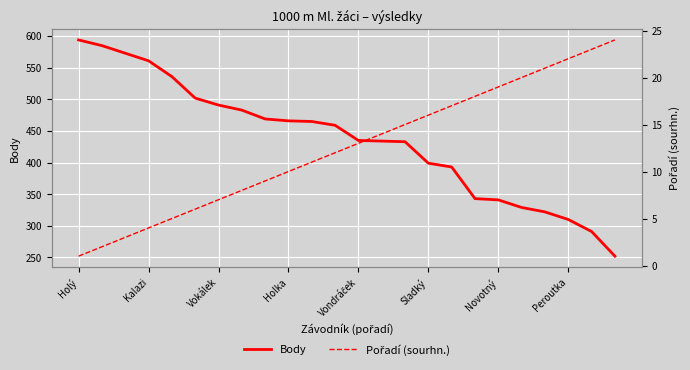

At which label does Body reach its peak?

Holý